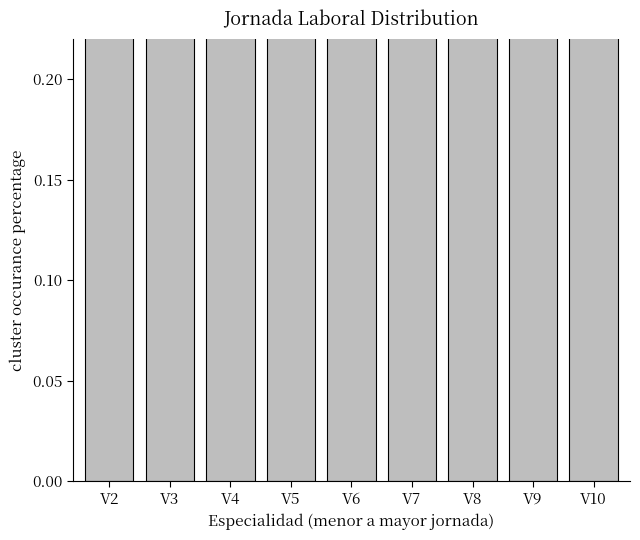

What is the maximum value shown in the chart?

1.0